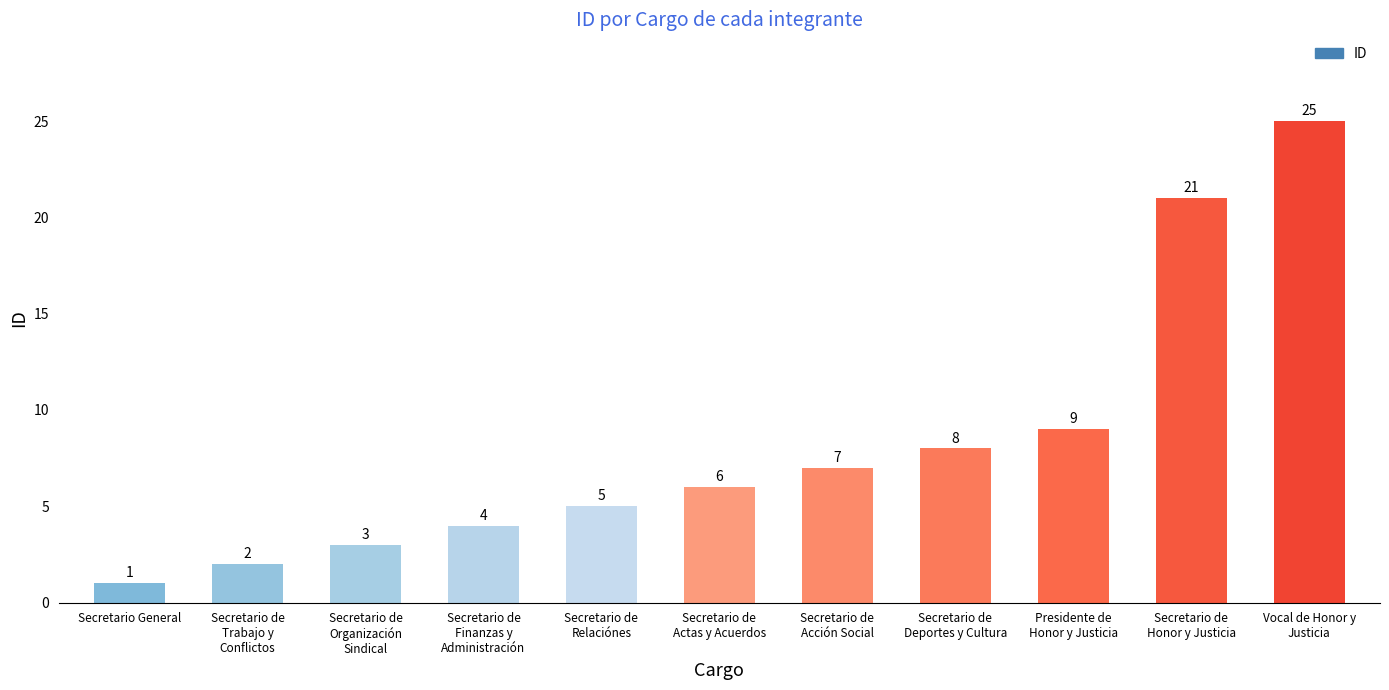

How many bars are there in total?

11